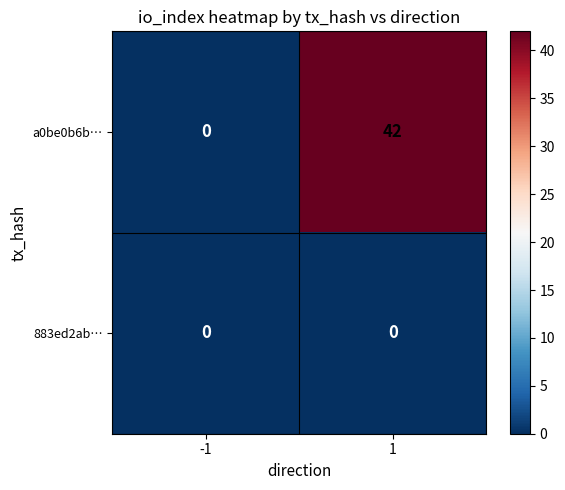

Which series has the largest range (max minus min)?

a0be0b6b…